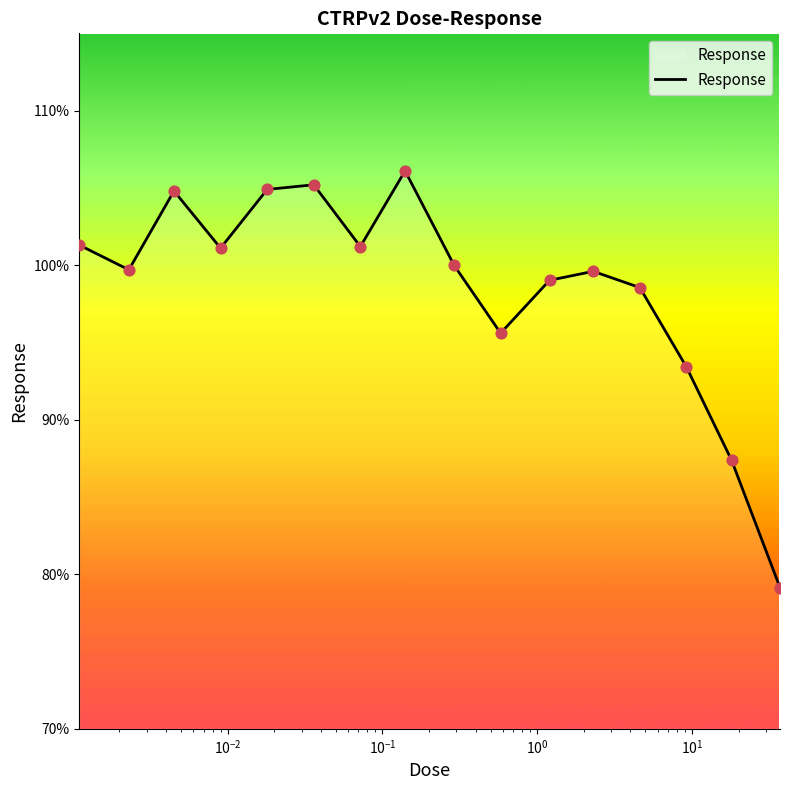

What is the minimum value shown in the chart?

79.1